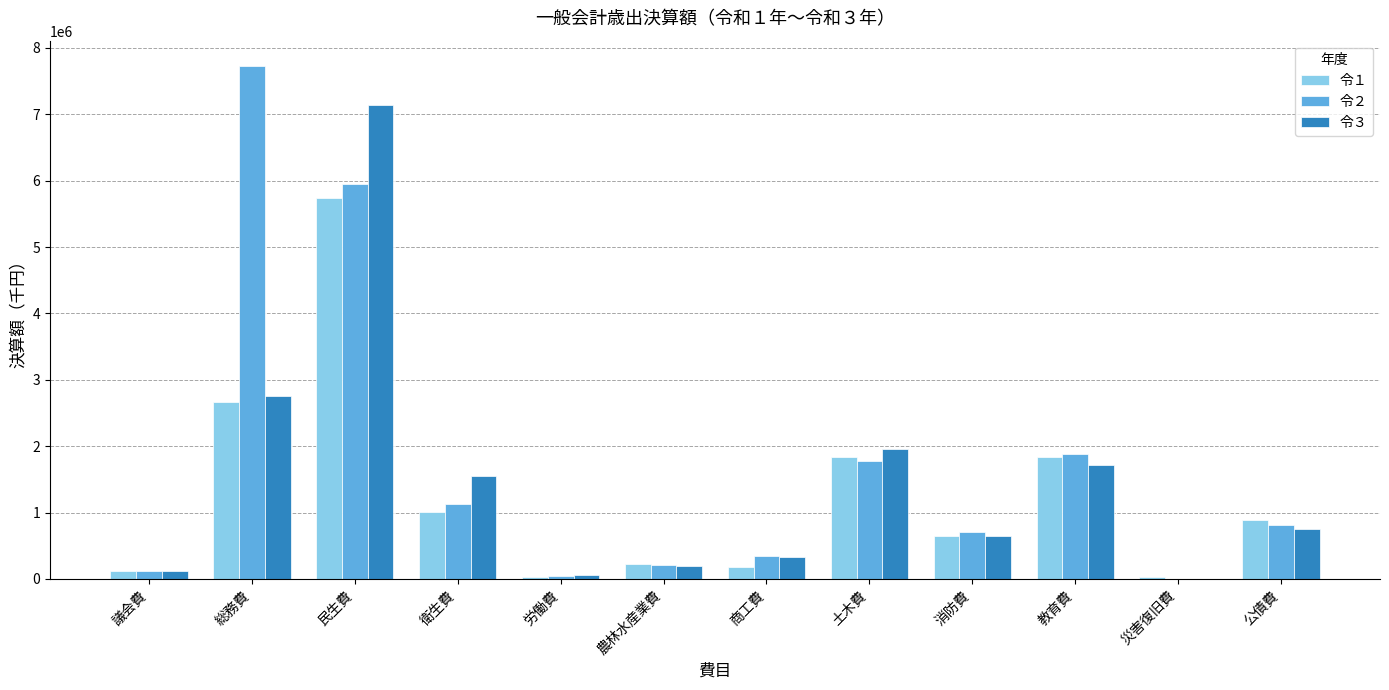

Is the value of 令１ at 商工費 greater than the value of 令３ at 消防費?

No